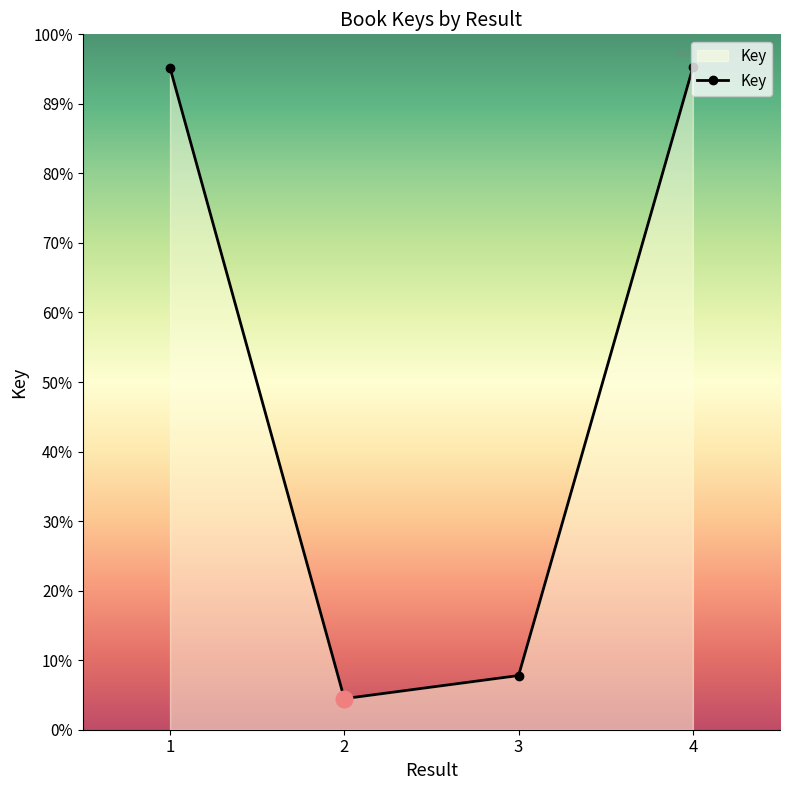

Is this an area chart (filled region under the line)?

Yes